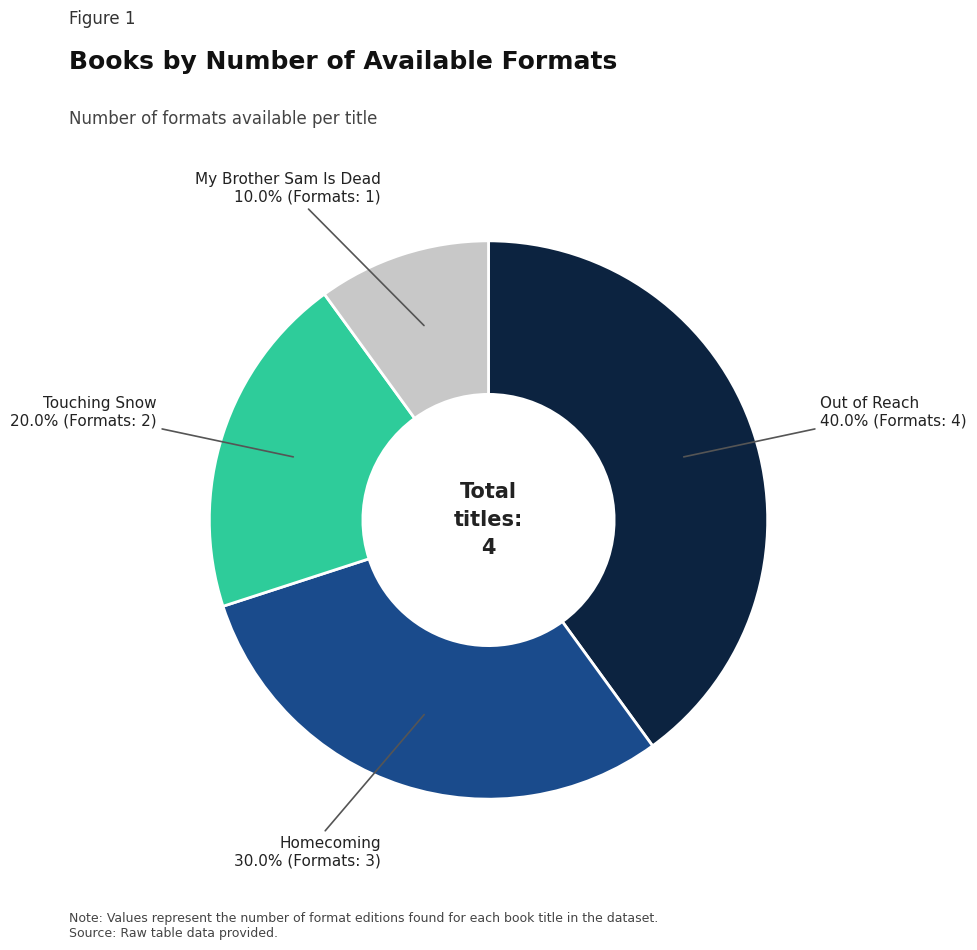

Is there any slice that represents more than half of the pie?

No